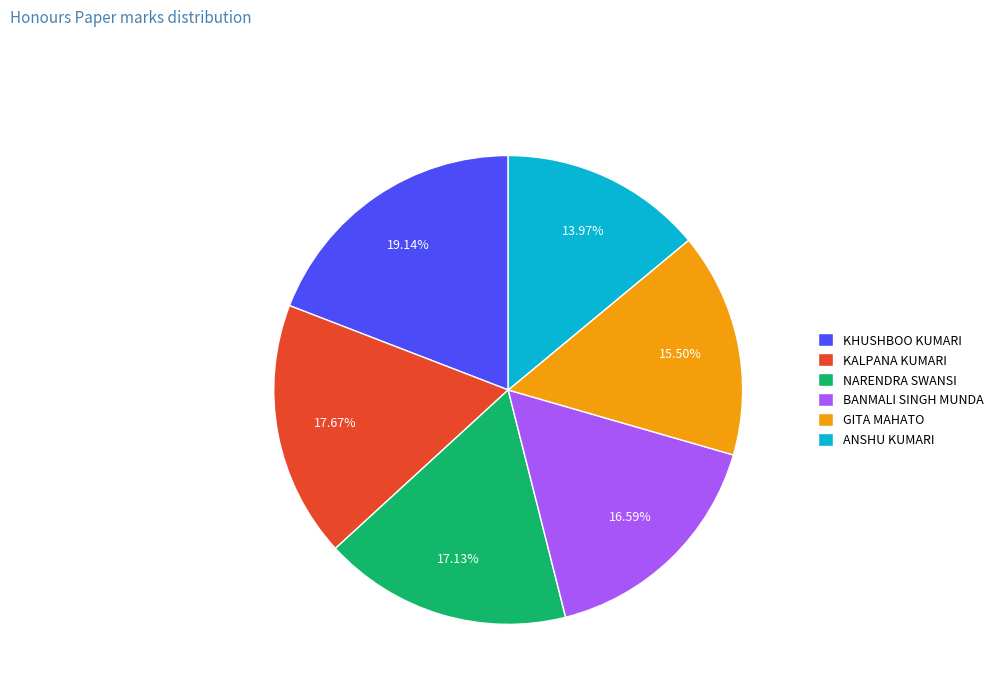

Does ANSHU KUMARI account for over 50% of the chart?

No